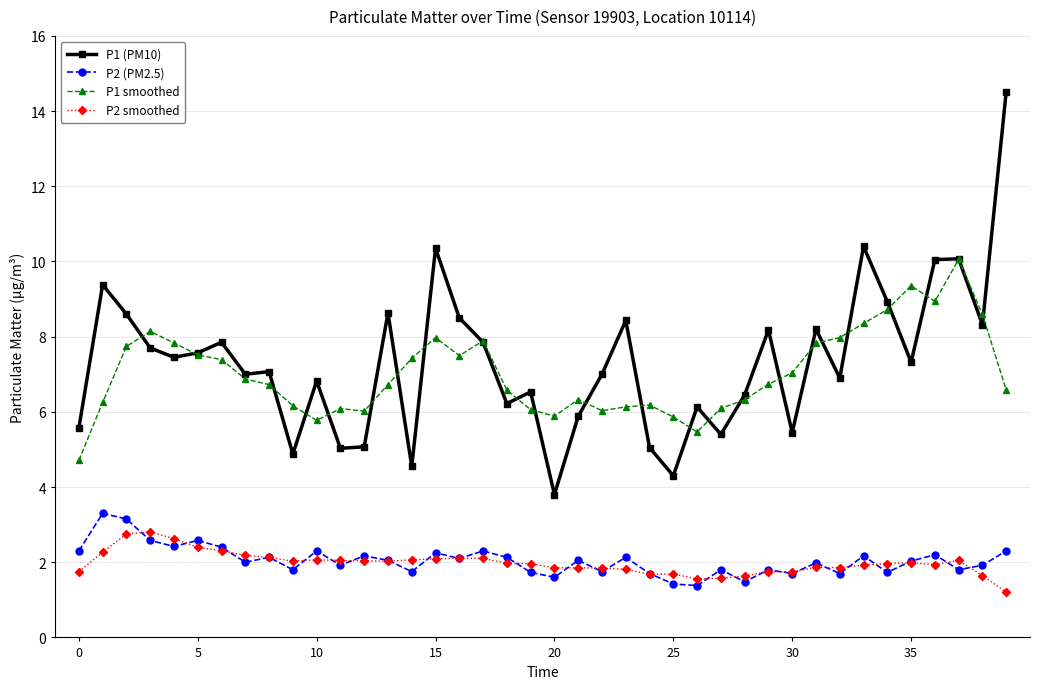

How many lines are shown in the chart?

4